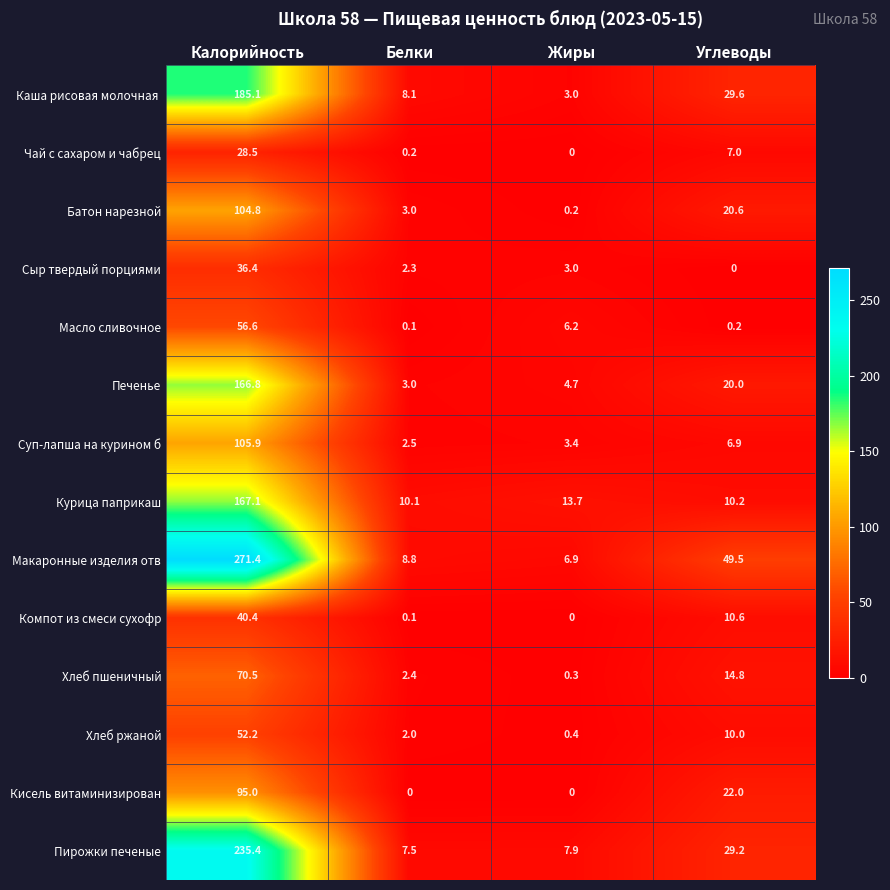

What is the maximum value shown in the chart?

271.4